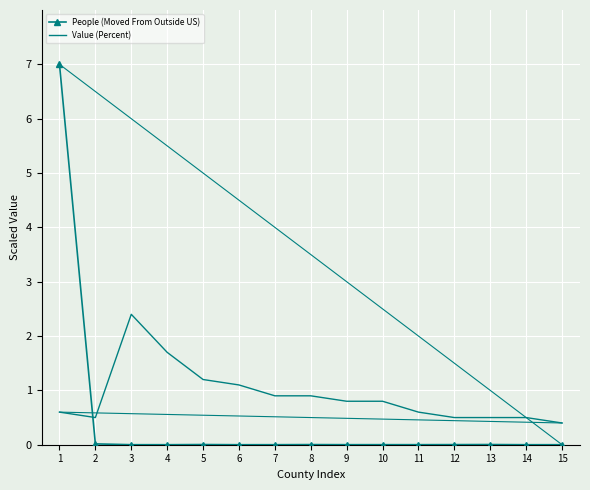

What is the maximum value shown in the chart?

7.0